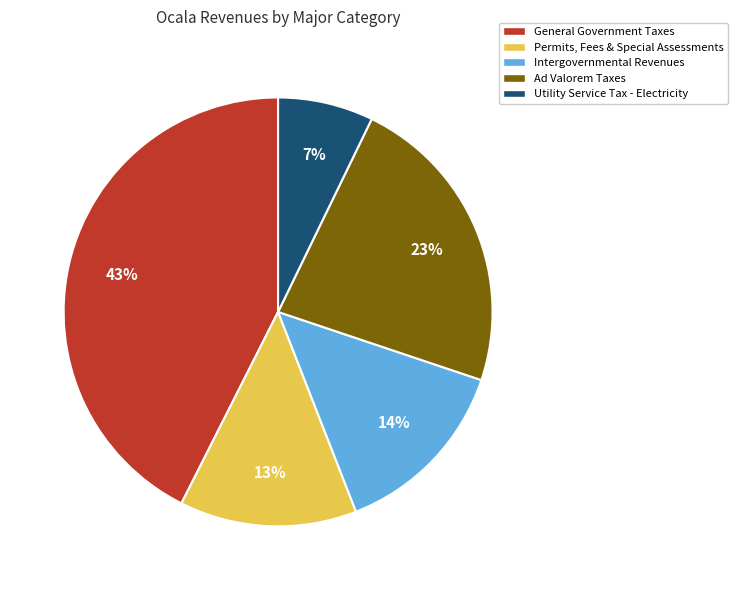

Does any single category account for the majority?

No